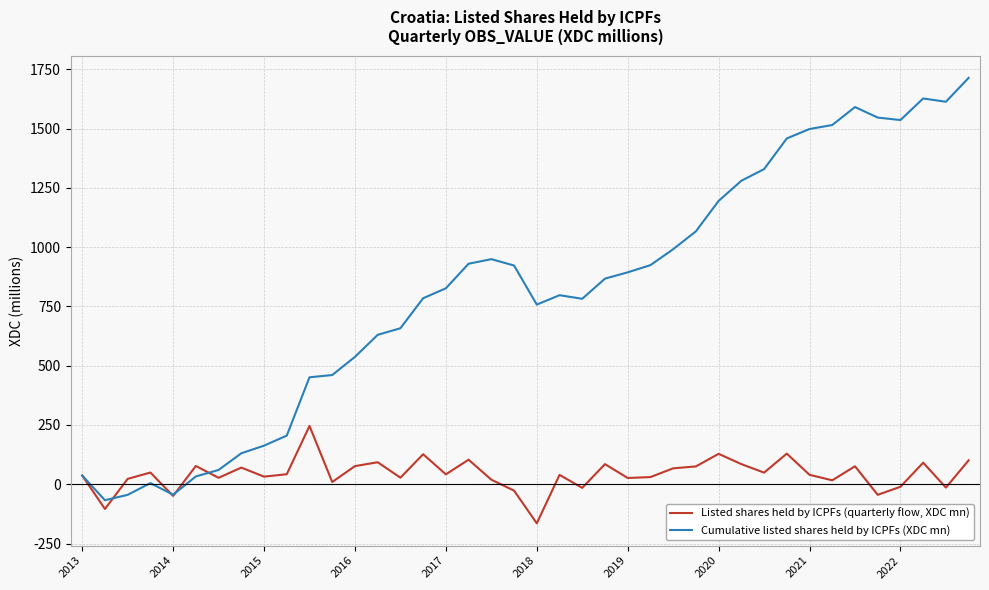

Which series has the widest spread of values?

Cumulative listed shares held by ICPFs (XDC mn)